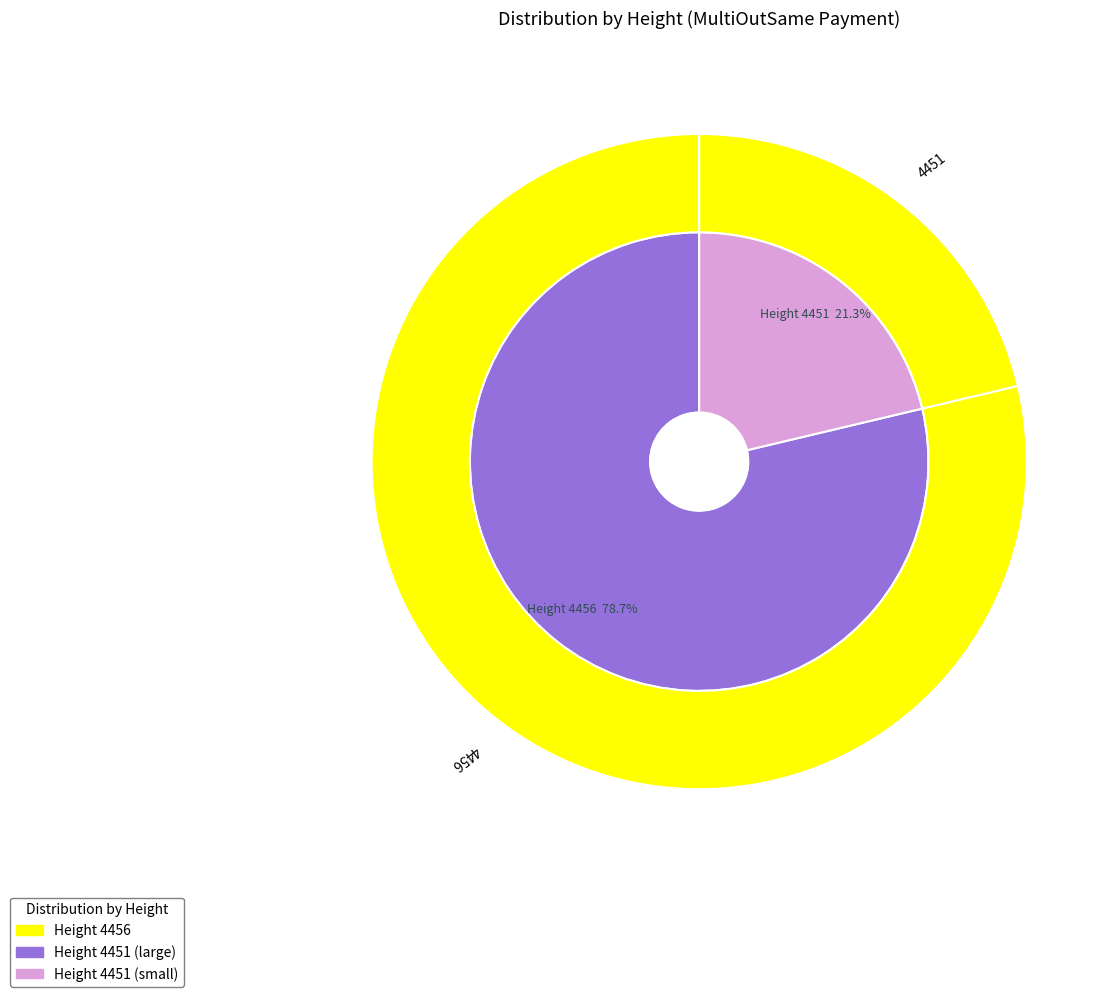

Which slice is the largest?

4456